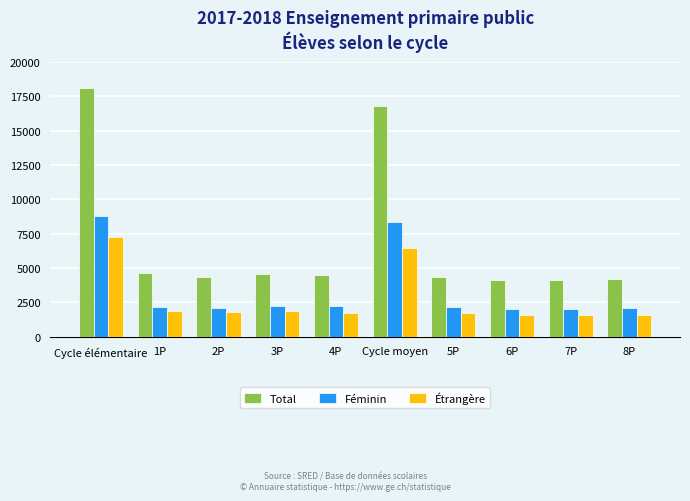

What is the spread (max minus min) of values at 7P?

2540